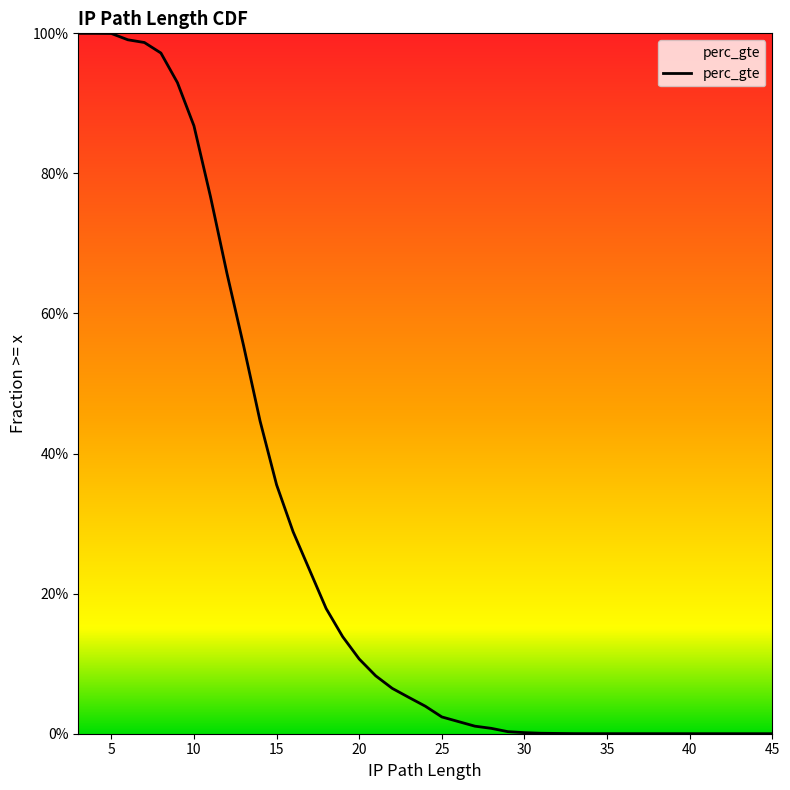

At which category does the chart reach its peak across all series?

3